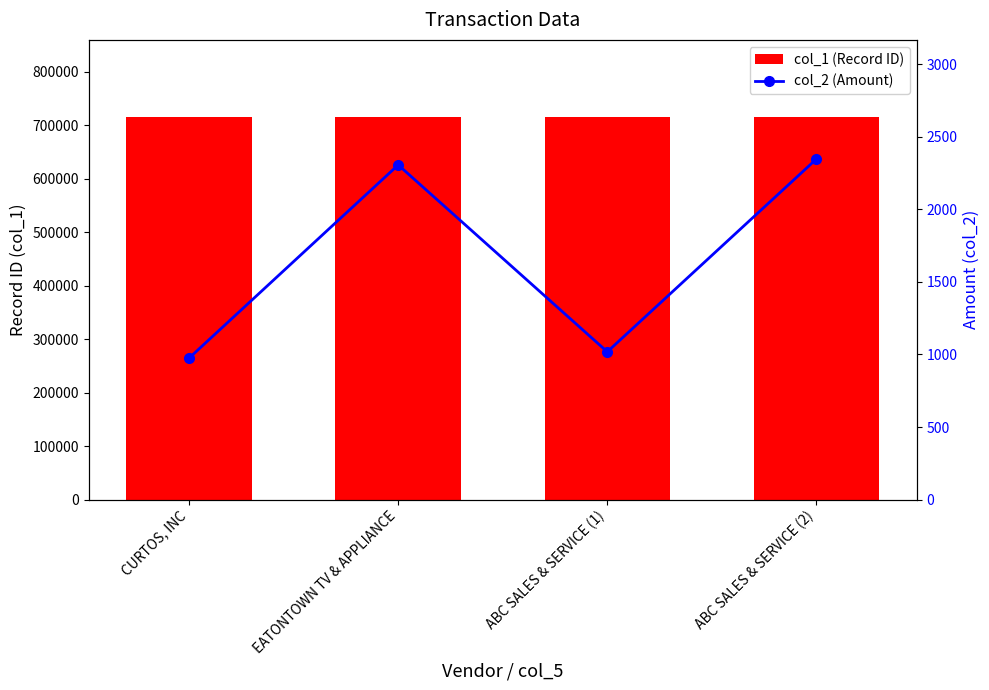

Is the value of col_2 (Amount) at ABC SALES & SERVICE (2) greater than the value of col_1 (Record ID) at ABC SALES & SERVICE (1)?

No